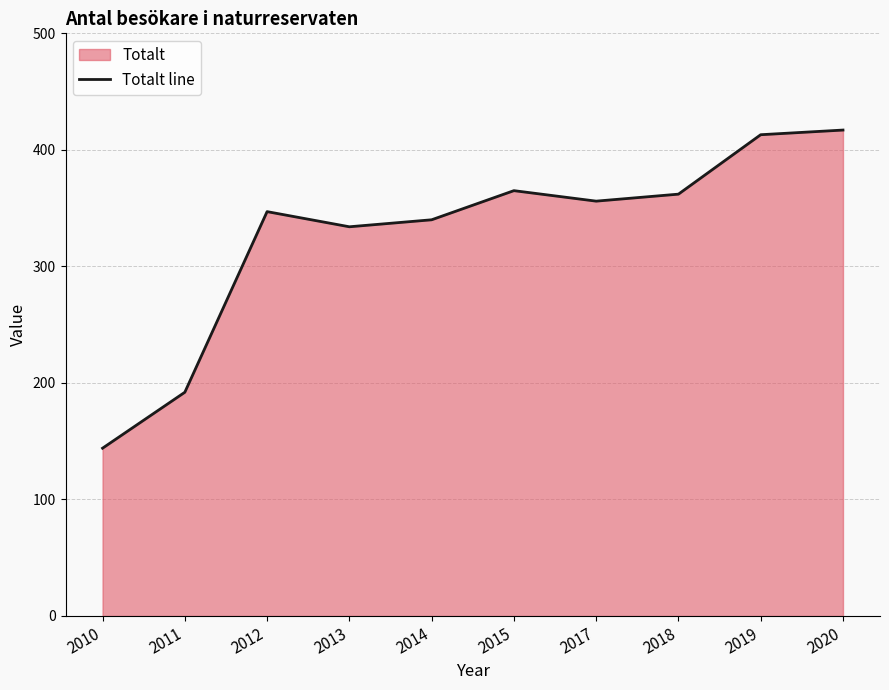

Does the chart display data point markers on the line(s)?

No